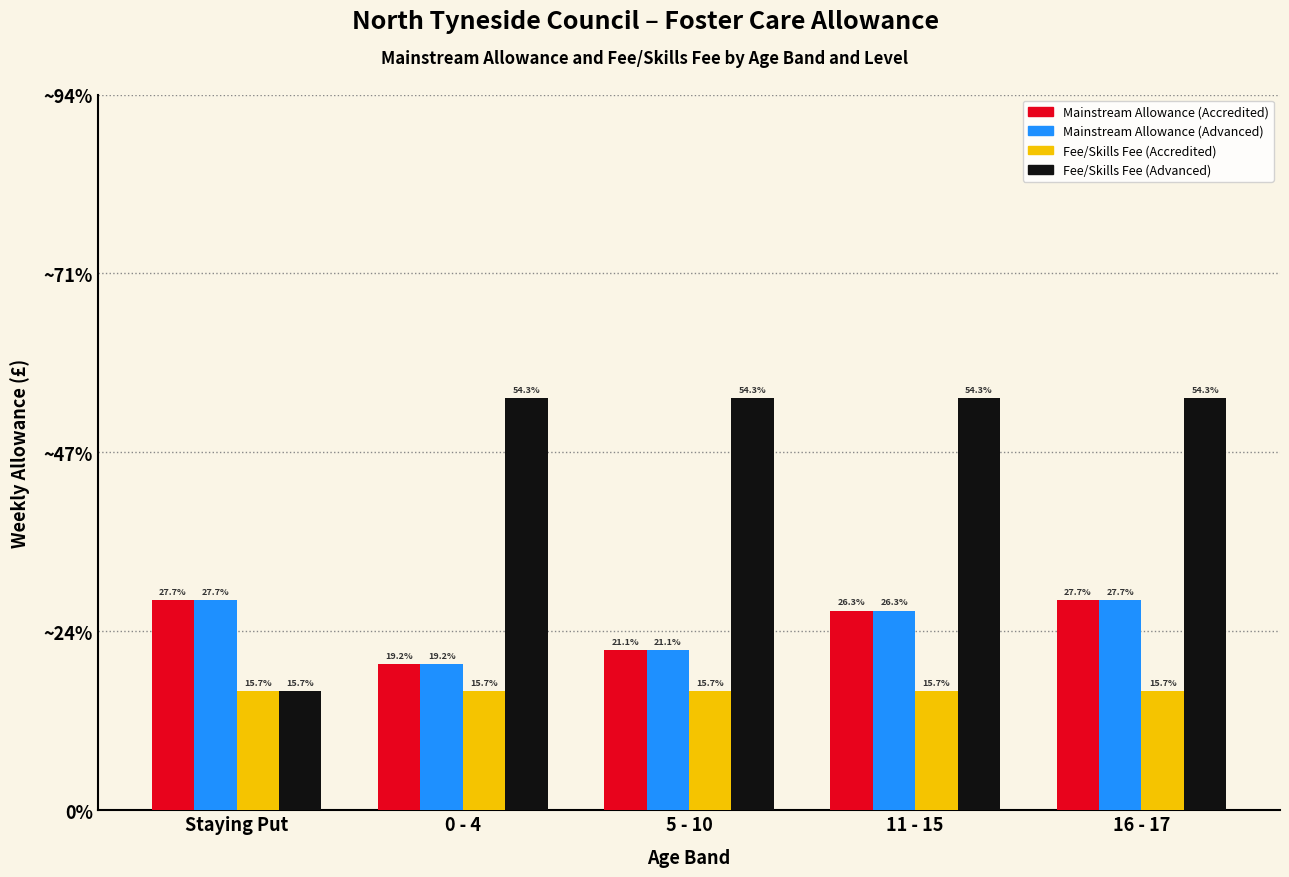

Does the chart contain stacked bars?

No